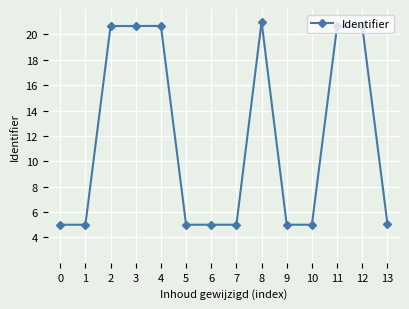

True or false: the data shows 5.0 at 0.

True